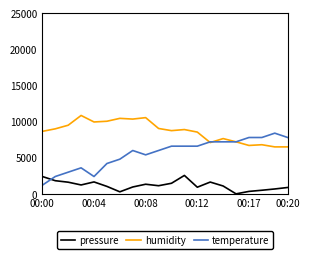

True or false: humidity and pressure cross at least once.

False